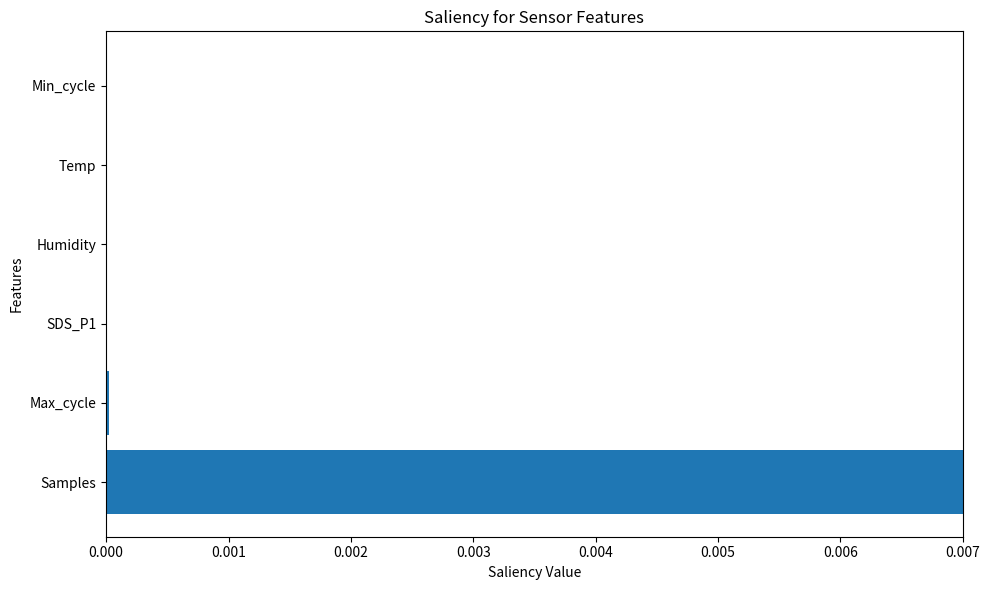

Is it true that the value at SDS_P1 is 0.0?

True